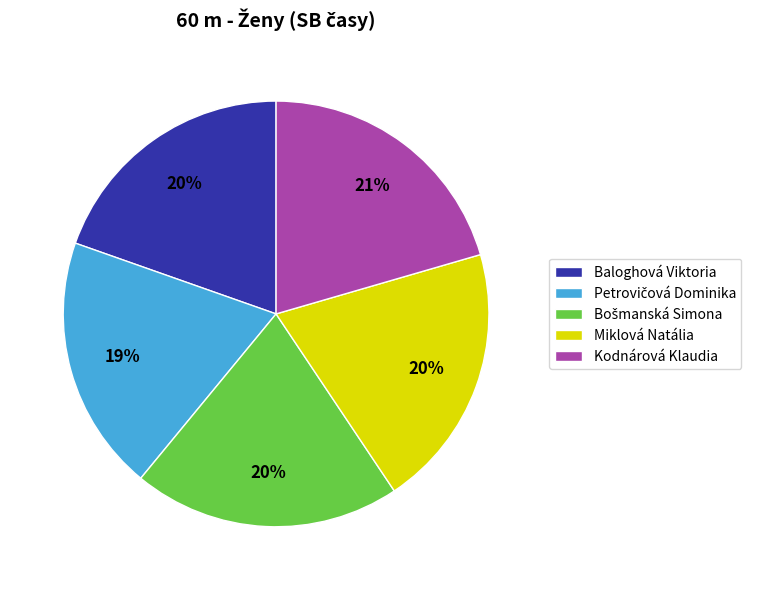

To the nearest percent, what portion does Baloghová Viktoria represent?

20%